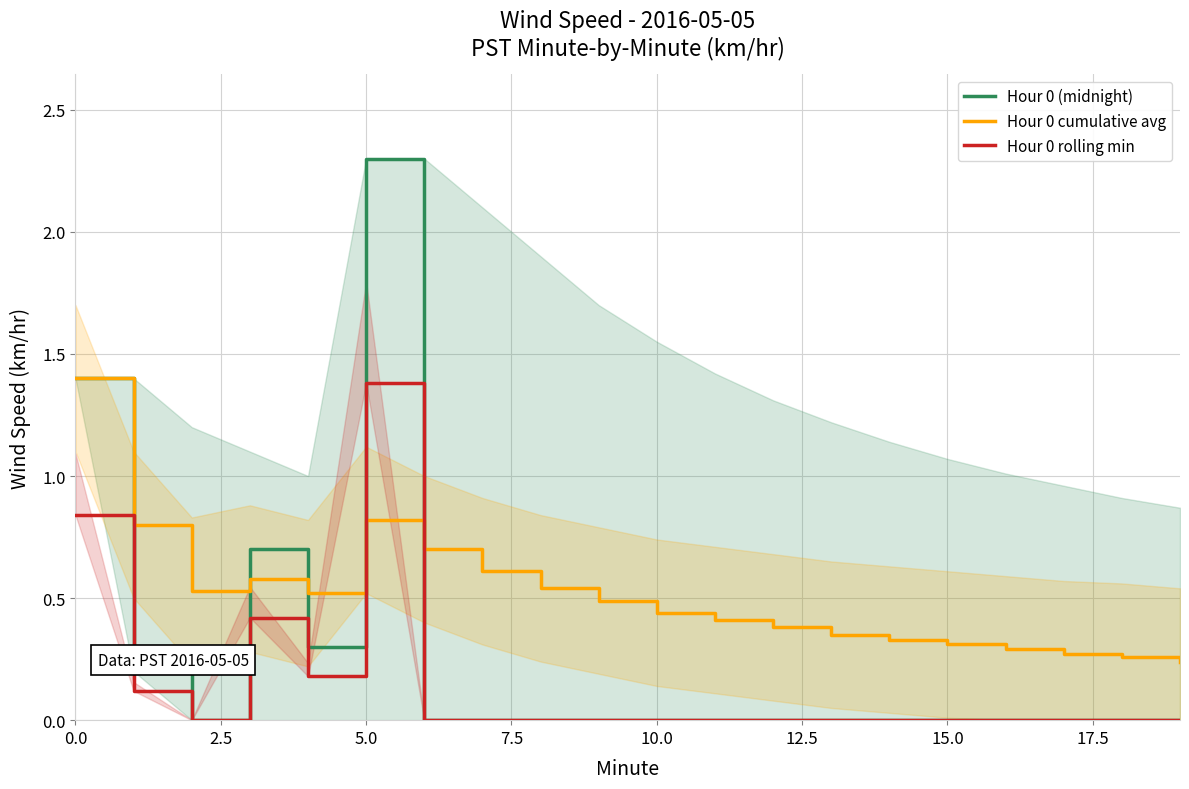

Is this an area chart (filled region under the line)?

No